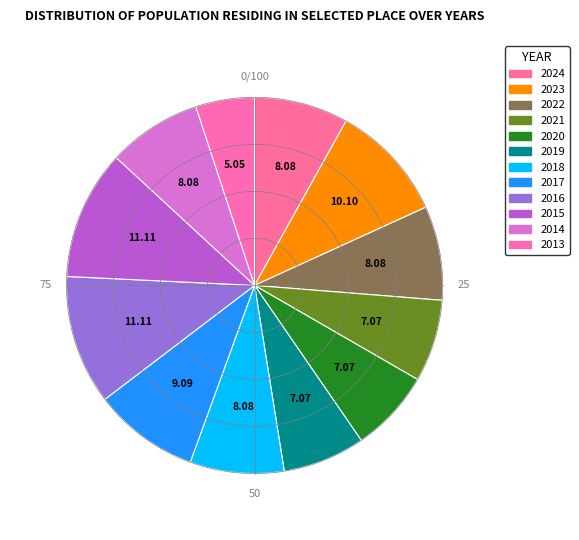

The 2021 slice represents 1% of the pie. True or false?

False